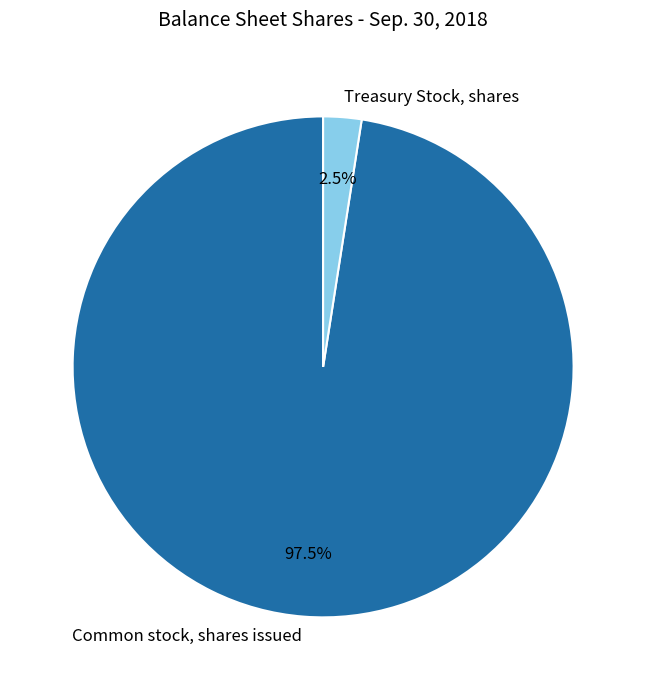

Between Common stock, shares issued and Treasury Stock, shares, which is larger?

Common stock, shares issued